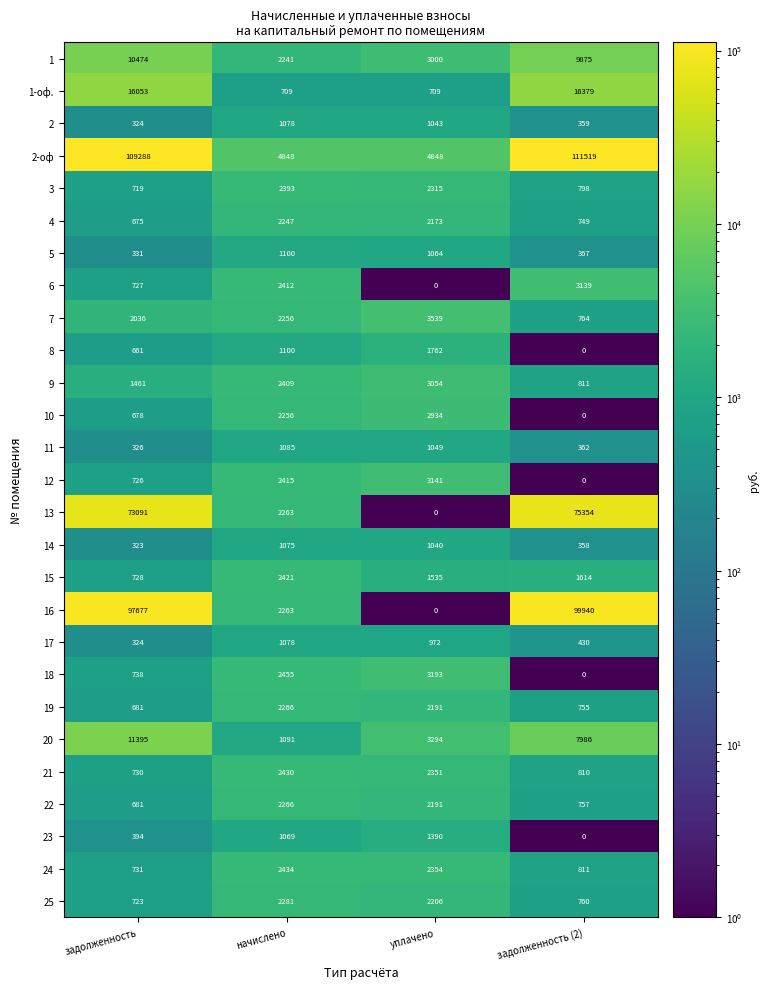

How many categories are shown in the chart?

4